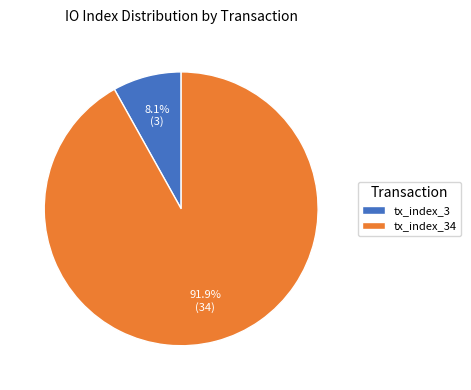

Which category has the biggest portion of the pie?

tx_index_34